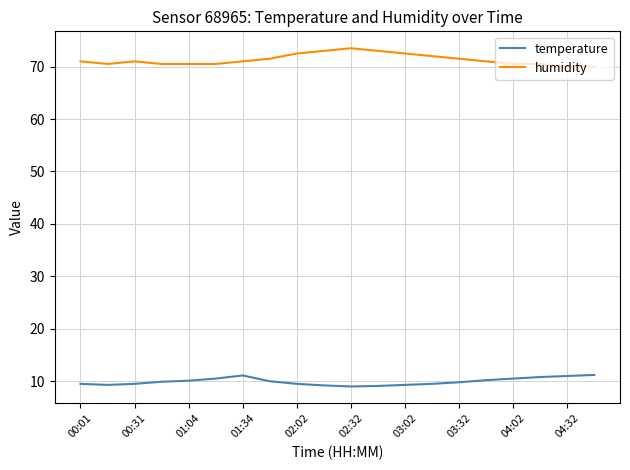

What are all the series names shown in the legend?

temperature, humidity